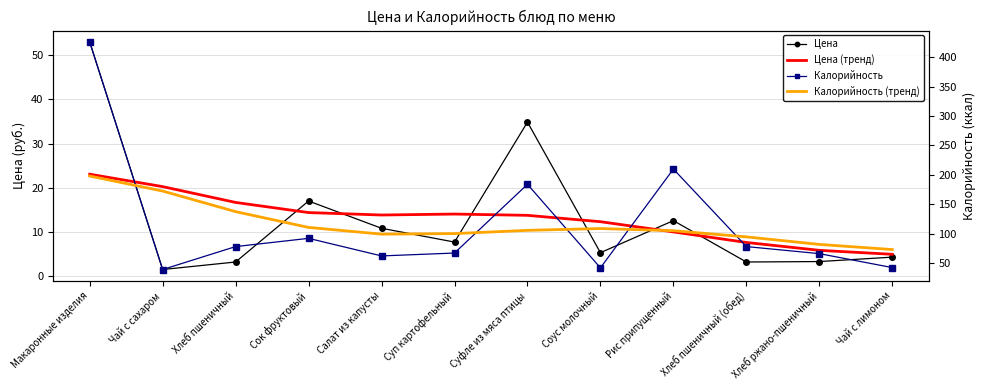

What is the maximum value shown in the chart?

426.1